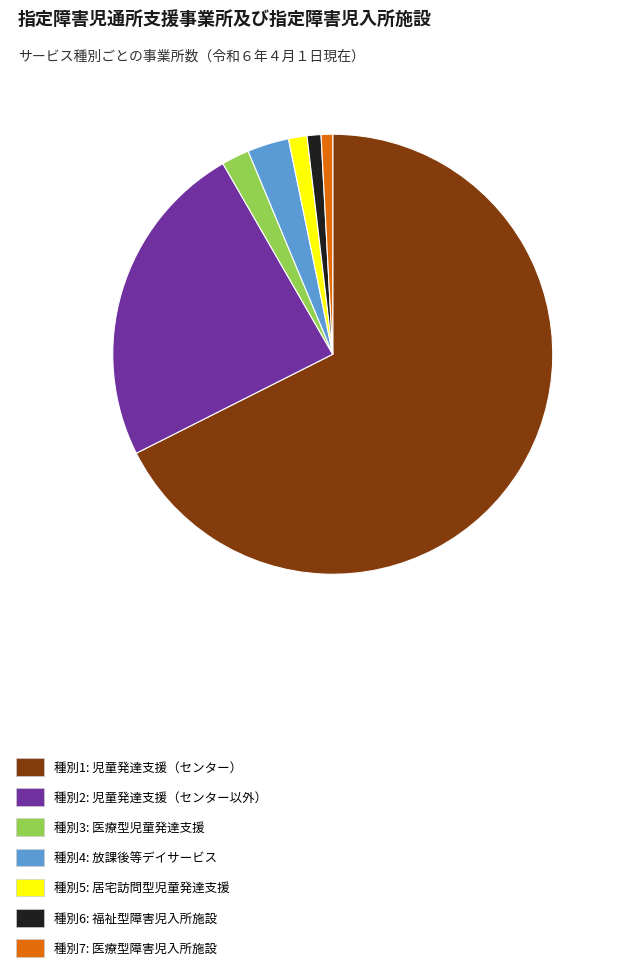

Is there any slice that represents more than half of the pie?

Yes